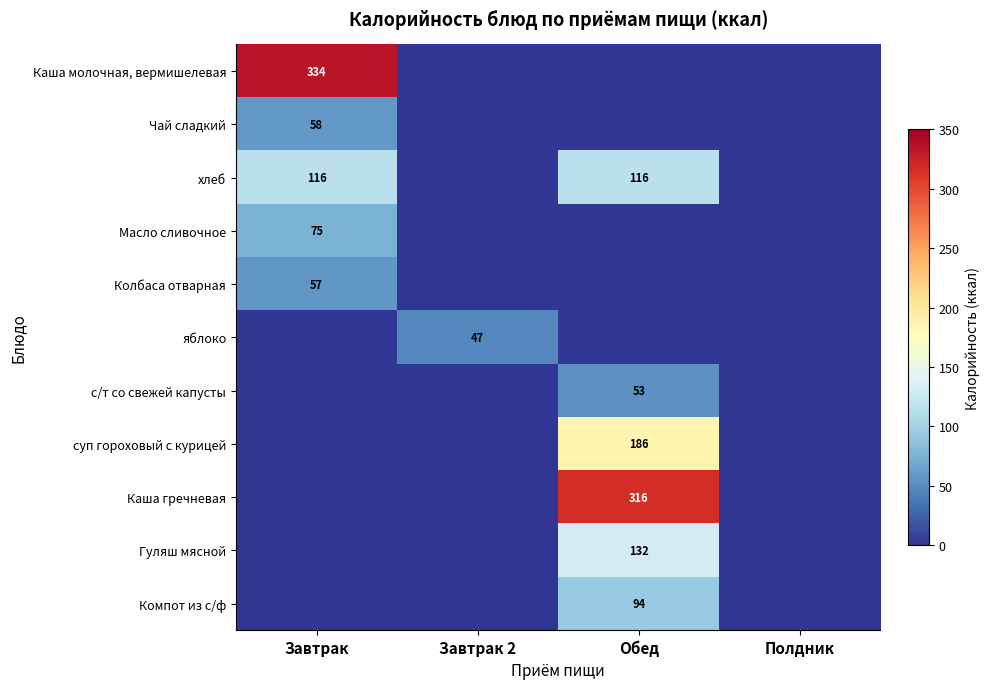

Is it true that суп гороховый с курицей equals 186 at Обед?

True